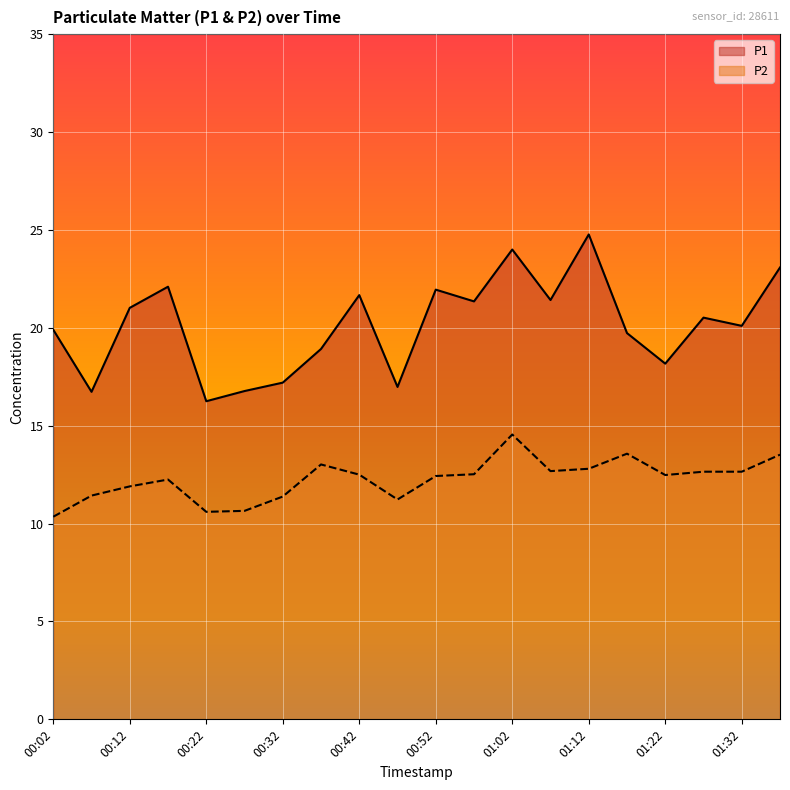

Is it true that P1 equals 25.1 at 00:37?

False